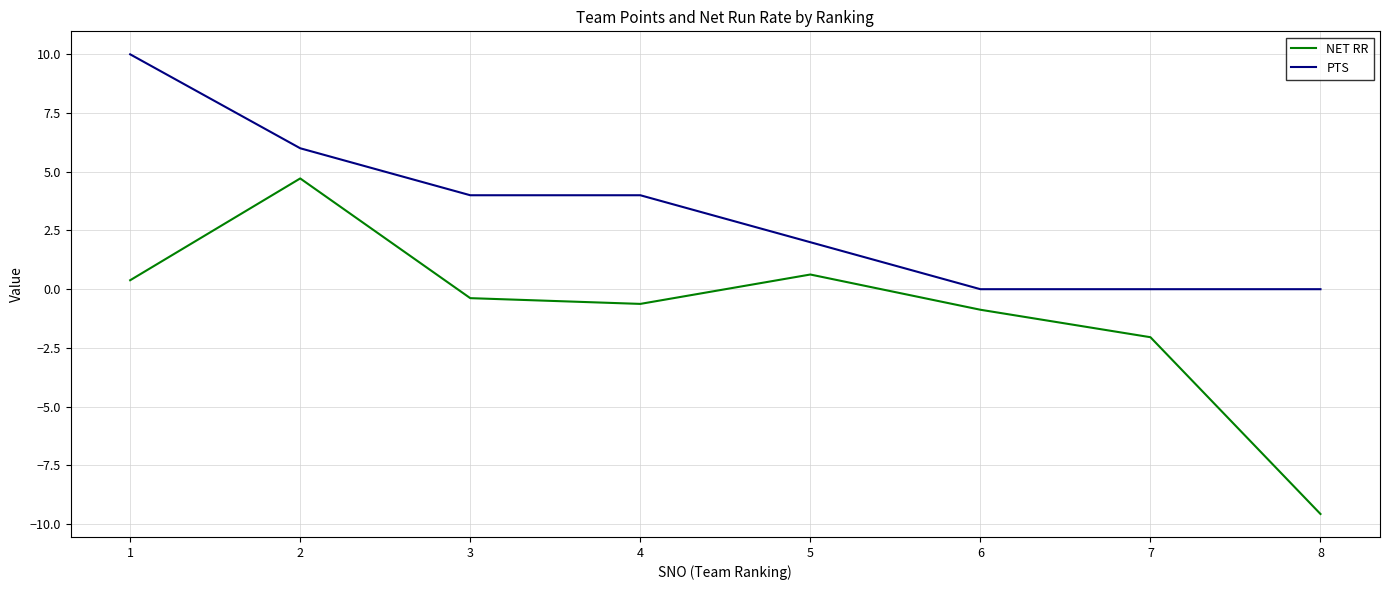

At which label is NET RR closest to -2?

7